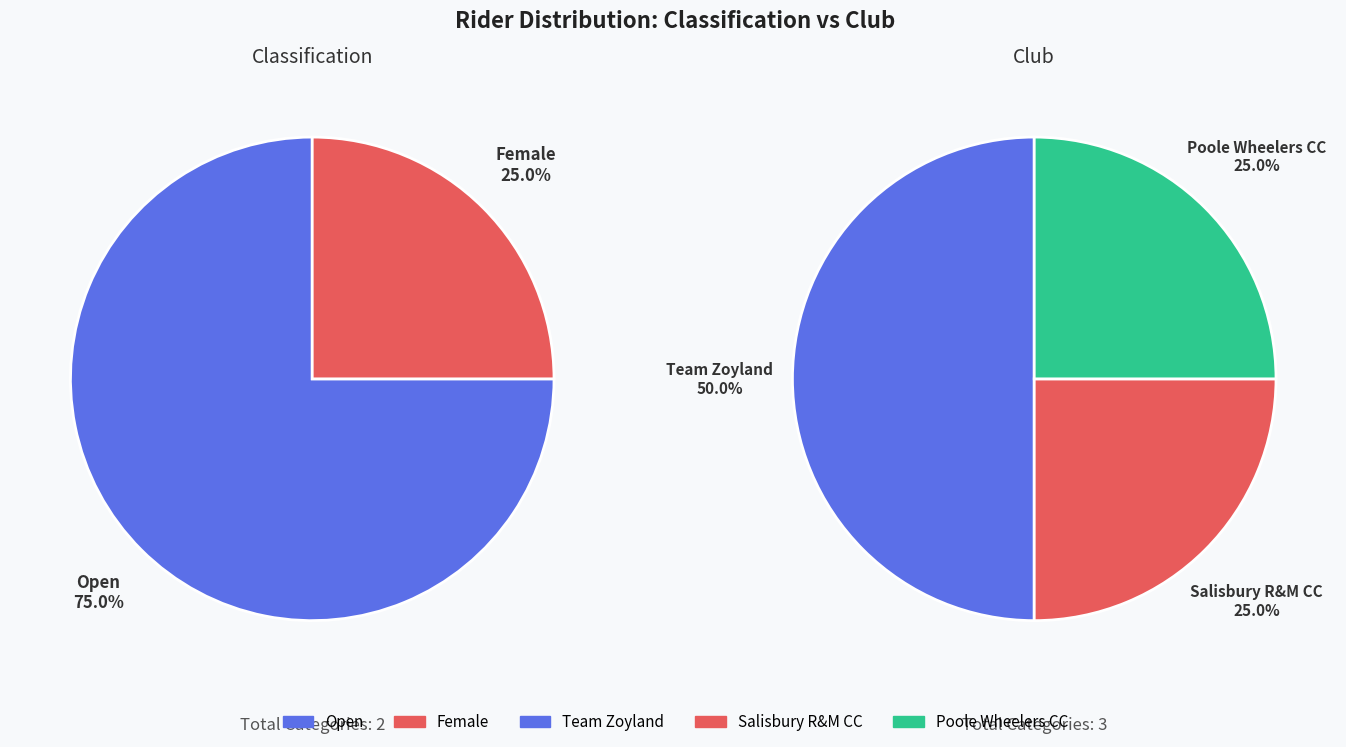

How much of the chart is everything except Female?

75.0%